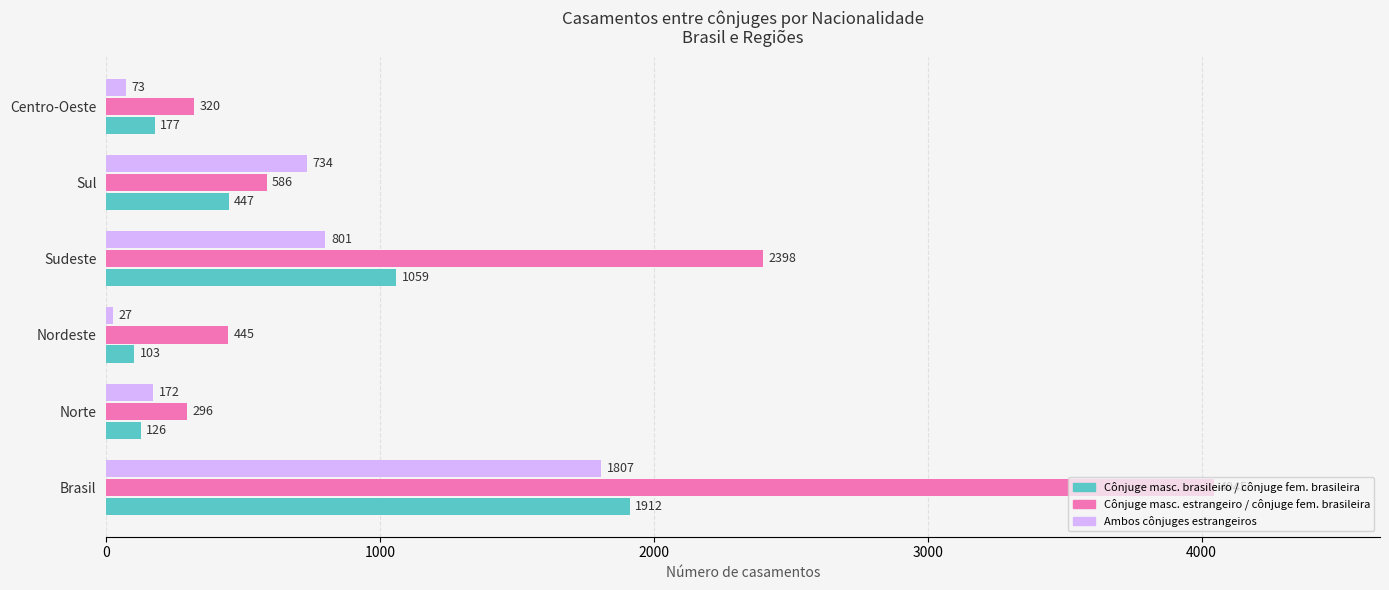

What is the spread (max minus min) of values at Sul?

287